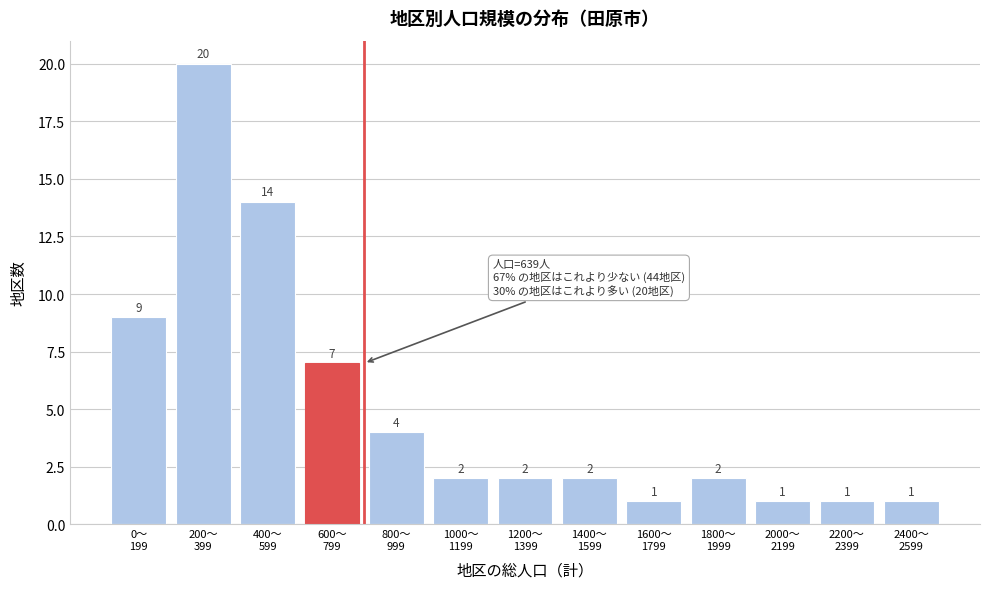

Reading left to right, transcribe all the data shown in this chart.

9	20	14	7	4	2	2	2	1	2	1	1	1